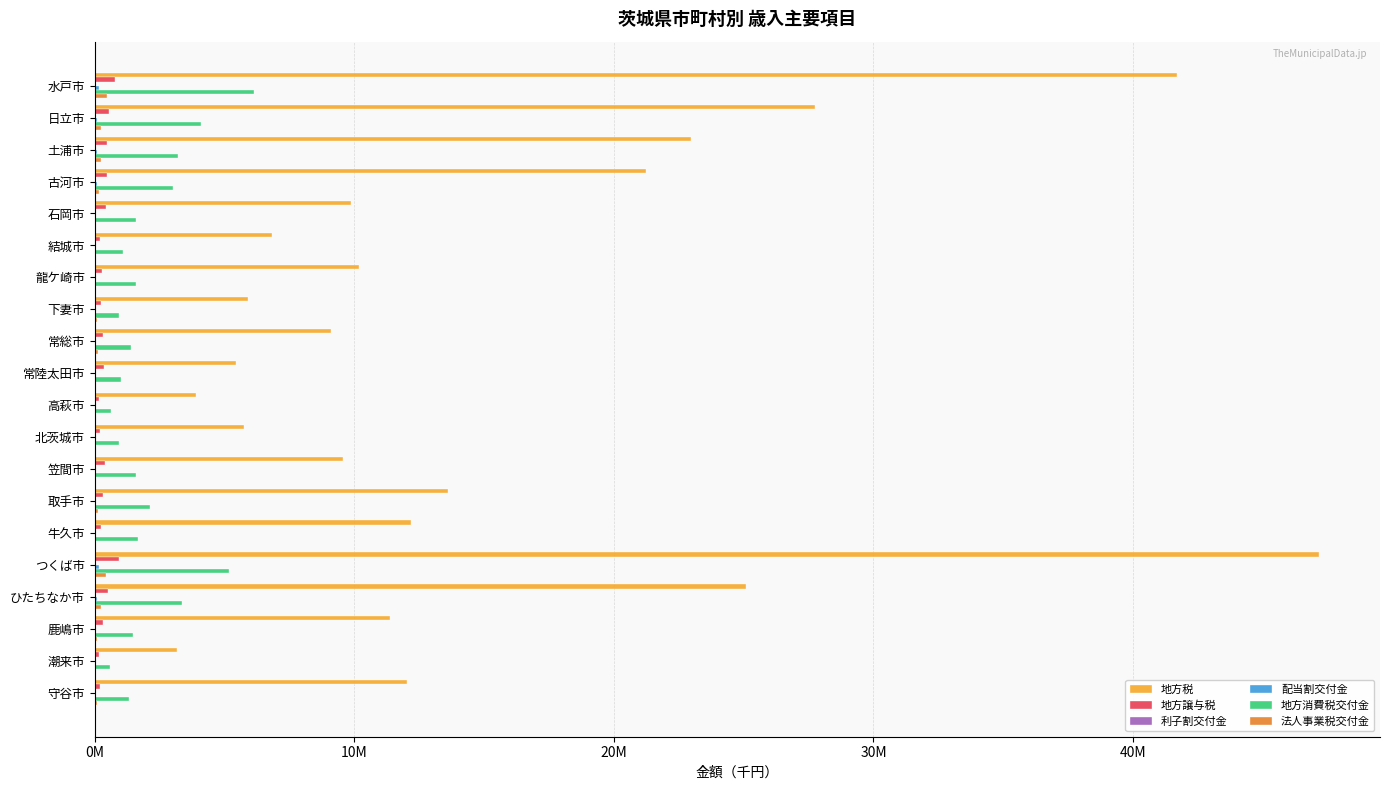

How many data points in 配当割交付金 are less than 39363?

10